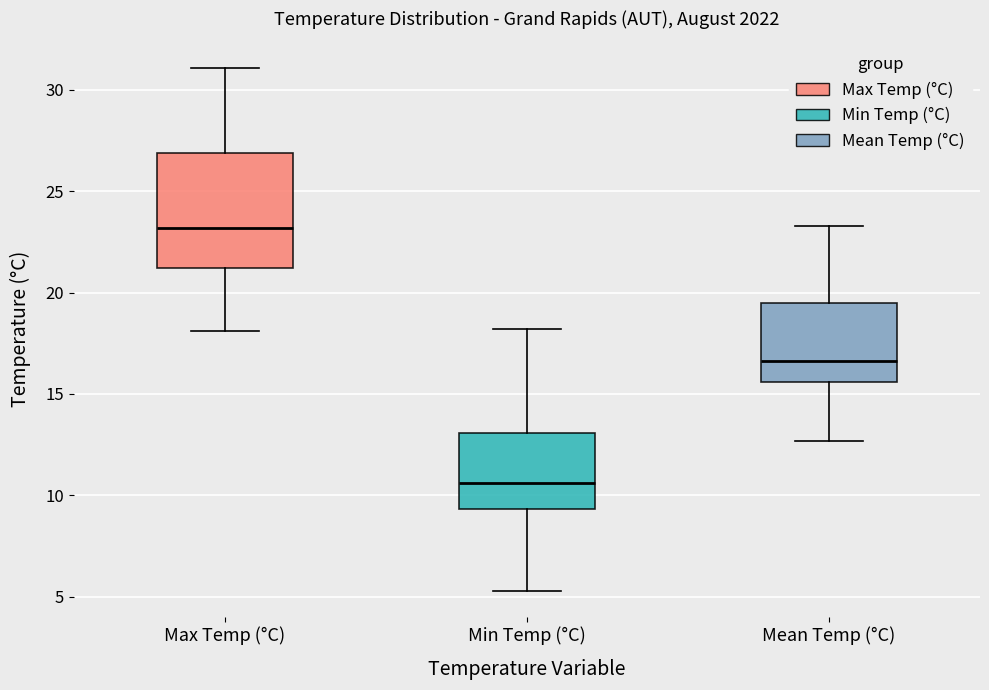

Which box has the lowest median line?

Min Temp (°C)